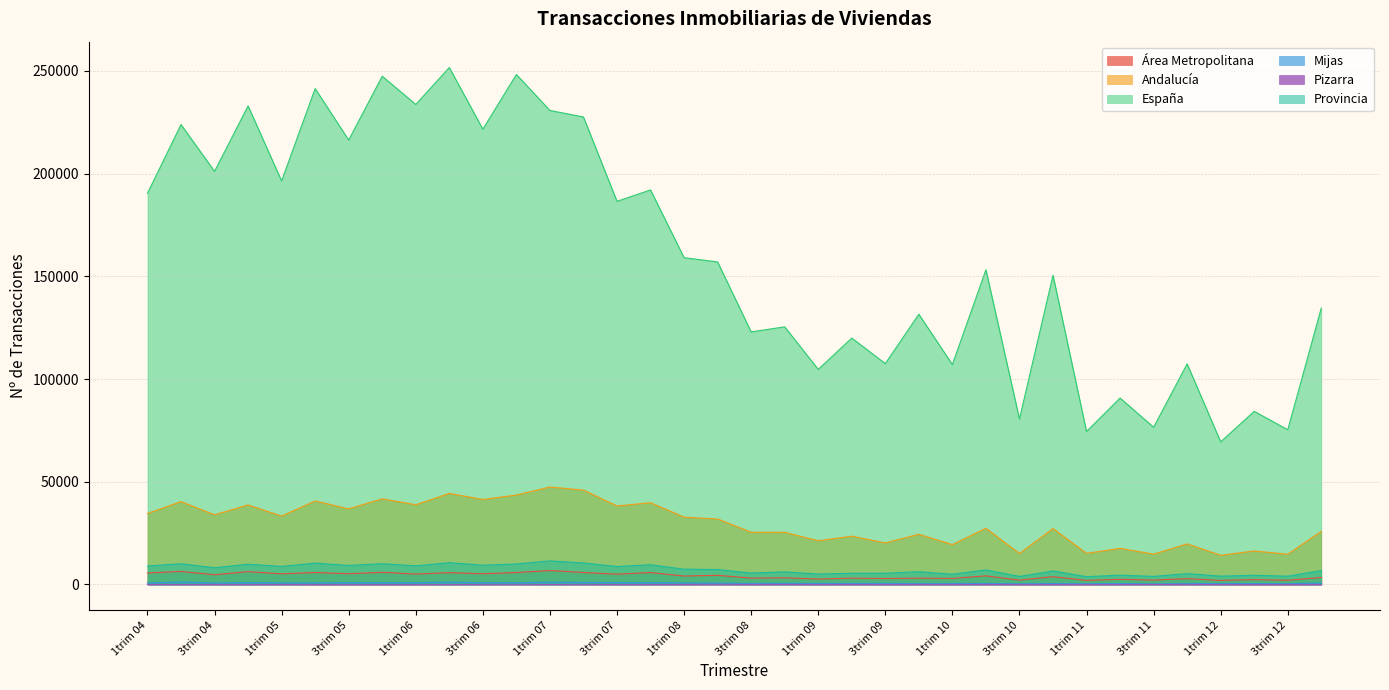

What is the spread (max minus min) of values at 2trim 10?

153129